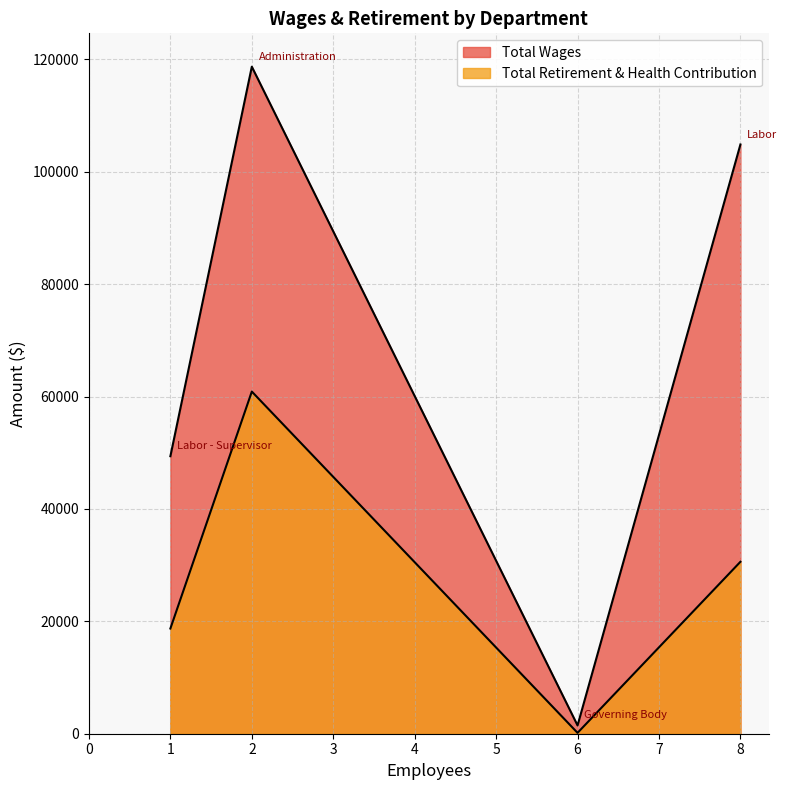

What is the spread (max minus min) of values at Labor - Supervisor?

30668